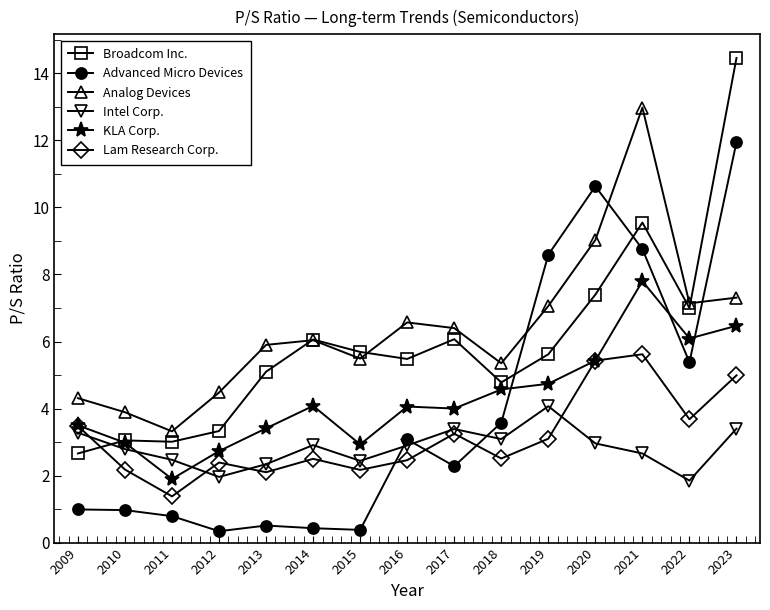

What are all the series names shown in the legend?

Broadcom Inc., Advanced Micro Devices, Analog Devices, Intel Corp., KLA Corp., Lam Research Corp.